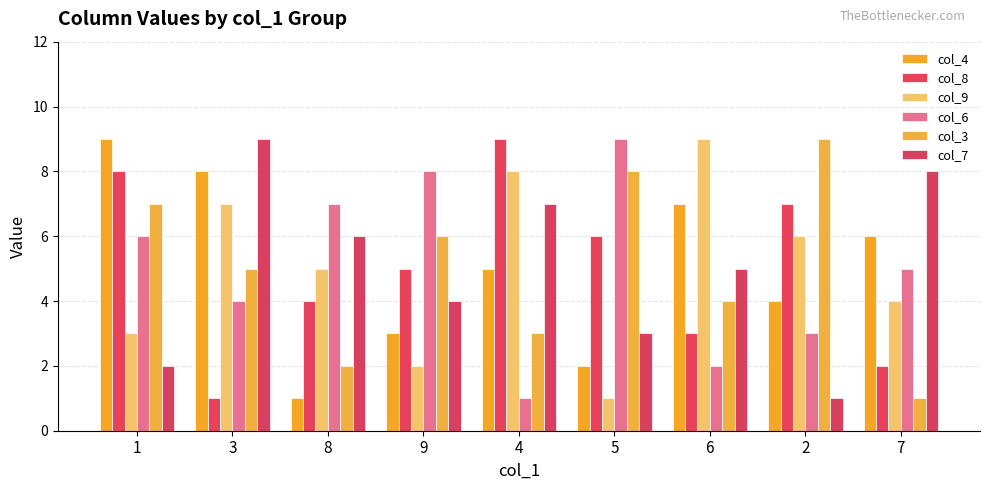

Reading left to right, transcribe all the data shown in this chart.

col_4: 1=9	3=8	8=1	9=3	4=5	5=2	6=7	2=4	7=6
col_8: 1=8	3=1	8=4	9=5	4=9	5=6	6=3	2=7	7=2
col_9: 1=3	3=7	8=5	9=2	4=8	5=1	6=9	2=6	7=4
col_6: 1=6	3=4	8=7	9=8	4=1	5=9	6=2	2=3	7=5
col_3: 1=7	3=5	8=2	9=6	4=3	5=8	6=4	2=9	7=1
col_7: 1=2	3=9	8=6	9=4	4=7	5=3	6=5	2=1	7=8